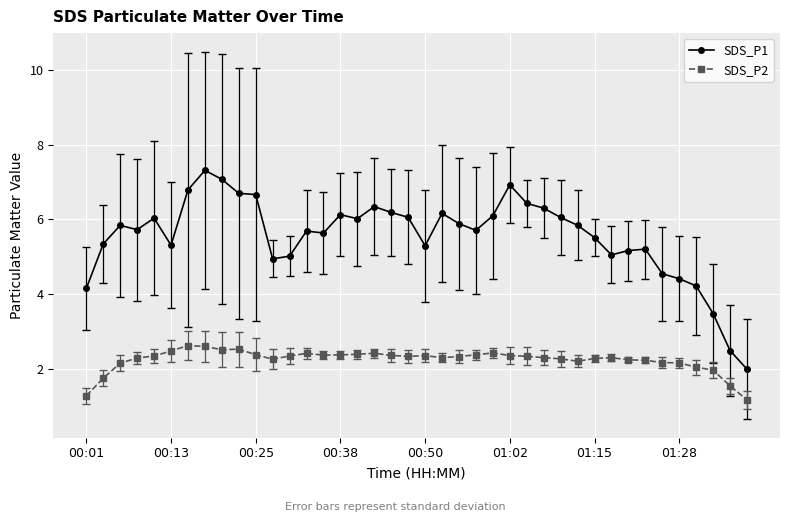

What is the average value of the SDS_P1 series?

5.5